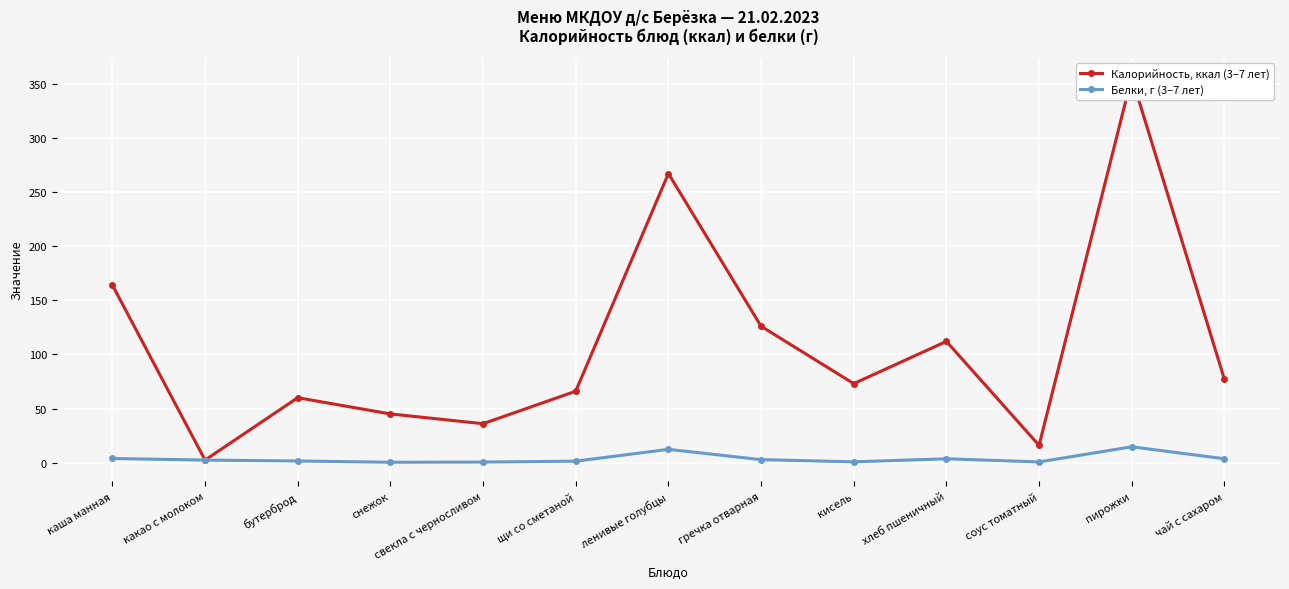

What is the difference between the maximum and minimum values in the Белки, г (3–7 лет) series?

14.3